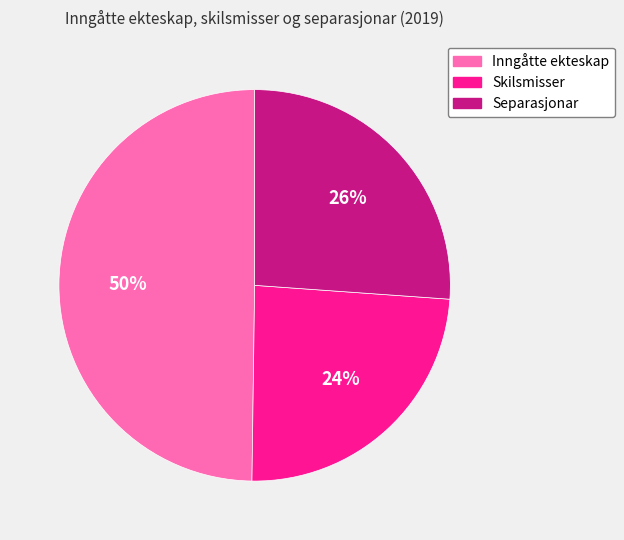

To the nearest percent, what percentage of the pie is Inngåtte ekteskap?

50%